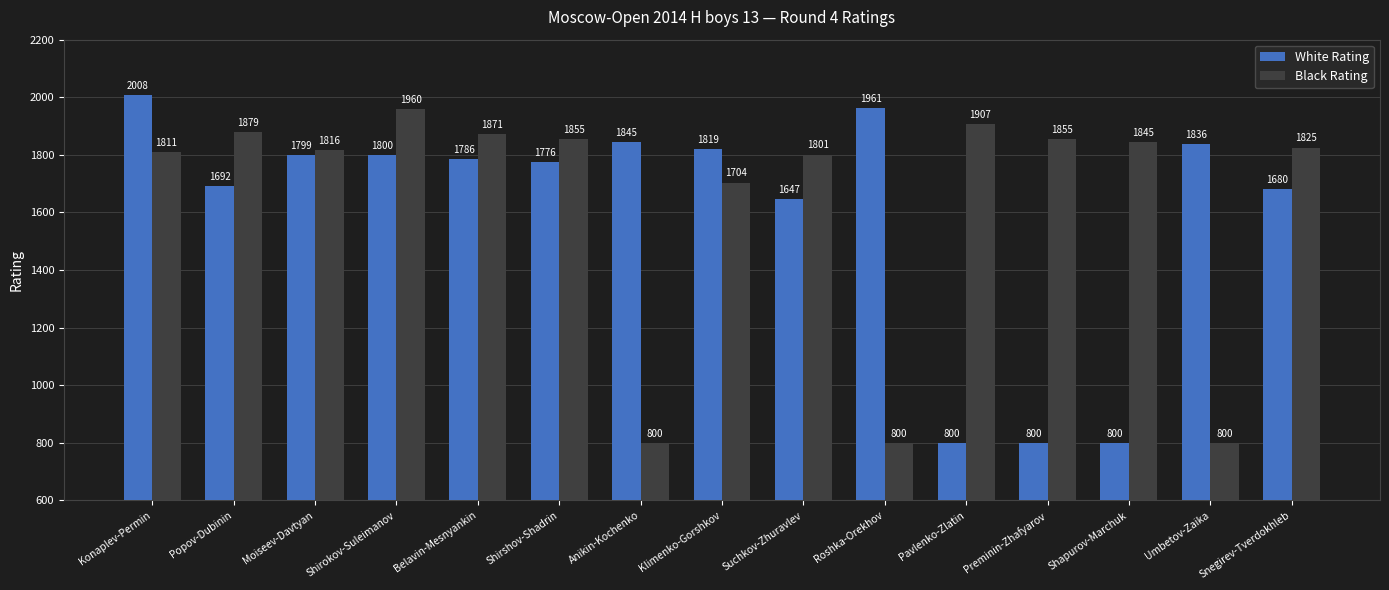

Does the chart contain stacked bars?

No